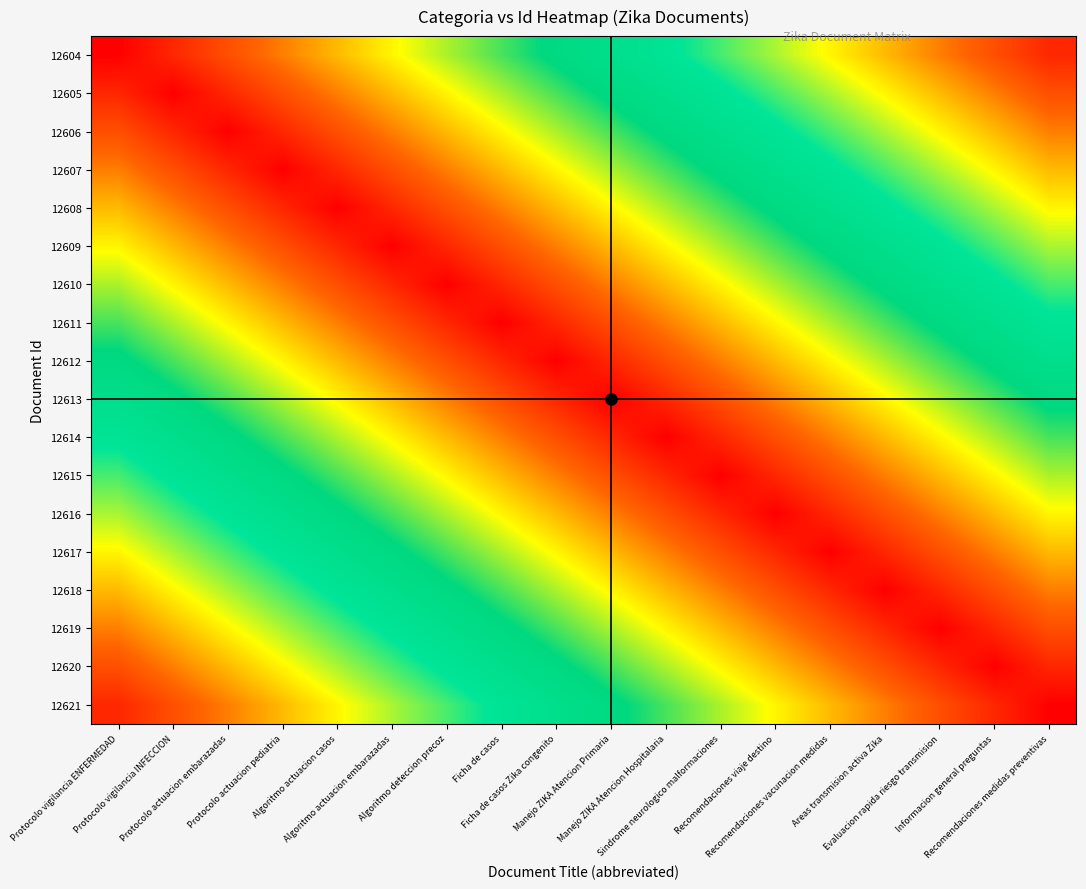

Reading left to right, list all the values displayed in this chart.

12604: Protocolo vigilancia ENFERMEDAD=1.0	Protocolo vigilancia INFECCION=0.9	Protocolo actuacion embarazadas=0.8	Protocolo actuacion pediatria=0.7	Algoritmo actuacion casos=0.6	Algoritmo actuacion embarazadas=0.4	Algoritmo deteccion precoz=0.3	Ficha de casos=0.2	Ficha de casos Zika congenito=0.1	Manejo ZIKA Atencion Primaria=0.0	Manejo ZIKA Atencion Hospitalaria=-0.1	Sindrome neurologico malformaciones=-0.2	Recomendaciones viaje destino=-0.3	Recomendaciones vacunacion medidas=-0.4	Areas transmision activa Zika=-0.6	Evaluacion rapida riesgo transmision=-0.7	Informacion general preguntas=-0.8	Recomendaciones medidas preventivas=-0.9
12605: Protocolo vigilancia ENFERMEDAD=0.9	Protocolo vigilancia INFECCION=1.0	Protocolo actuacion embarazadas=0.9	Protocolo actuacion pediatria=0.8	Algoritmo actuacion casos=0.7	Algoritmo actuacion embarazadas=0.6	Algoritmo deteccion precoz=0.4	Ficha de casos=0.3	Ficha de casos Zika congenito=0.2	Manejo ZIKA Atencion Primaria=0.1	Manejo ZIKA Atencion Hospitalaria=0.0	Sindrome neurologico malformaciones=-0.1	Recomendaciones viaje destino=-0.2	Recomendaciones vacunacion medidas=-0.3	Areas transmision activa Zika=-0.4	Evaluacion rapida riesgo transmision=-0.6	Informacion general preguntas=-0.7	Recomendaciones medidas preventivas=-0.8
12606: Protocolo vigilancia ENFERMEDAD=0.8	Protocolo vigilancia INFECCION=0.9	Protocolo actuacion embarazadas=1.0	Protocolo actuacion pediatria=0.9	Algoritmo actuacion casos=0.8	Algoritmo actuacion embarazadas=0.7	Algoritmo deteccion precoz=0.6	Ficha de casos=0.4	Ficha de casos Zika congenito=0.3	Manejo ZIKA Atencion Primaria=0.2	Manejo ZIKA Atencion Hospitalaria=0.1	Sindrome neurologico malformaciones=0.0	Recomendaciones viaje destino=-0.1	Recomendaciones vacunacion medidas=-0.2	Areas transmision activa Zika=-0.3	Evaluacion rapida riesgo transmision=-0.4	Informacion general preguntas=-0.6	Recomendaciones medidas preventivas=-0.7
12607: Protocolo vigilancia ENFERMEDAD=0.7	Protocolo vigilancia INFECCION=0.8	Protocolo actuacion embarazadas=0.9	Protocolo actuacion pediatria=1.0	Algoritmo actuacion casos=0.9	Algoritmo actuacion embarazadas=0.8	Algoritmo deteccion precoz=0.7	Ficha de casos=0.6	Ficha de casos Zika congenito=0.4	Manejo ZIKA Atencion Primaria=0.3	Manejo ZIKA Atencion Hospitalaria=0.2	Sindrome neurologico malformaciones=0.1	Recomendaciones viaje destino=0.0	Recomendaciones vacunacion medidas=-0.1	Areas transmision activa Zika=-0.2	Evaluacion rapida riesgo transmision=-0.3	Informacion general preguntas=-0.4	Recomendaciones medidas preventivas=-0.6
12608: Protocolo vigilancia ENFERMEDAD=0.6	Protocolo vigilancia INFECCION=0.7	Protocolo actuacion embarazadas=0.8	Protocolo actuacion pediatria=0.9	Algoritmo actuacion casos=1.0	Algoritmo actuacion embarazadas=0.9	Algoritmo deteccion precoz=0.8	Ficha de casos=0.7	Ficha de casos Zika congenito=0.6	Manejo ZIKA Atencion Primaria=0.4	Manejo ZIKA Atencion Hospitalaria=0.3	Sindrome neurologico malformaciones=0.2	Recomendaciones viaje destino=0.1	Recomendaciones vacunacion medidas=0.0	Areas transmision activa Zika=-0.1	Evaluacion rapida riesgo transmision=-0.2	Informacion general preguntas=-0.3	Recomendaciones medidas preventivas=-0.4
12609: Protocolo vigilancia ENFERMEDAD=0.4	Protocolo vigilancia INFECCION=0.6	Protocolo actuacion embarazadas=0.7	Protocolo actuacion pediatria=0.8	Algoritmo actuacion casos=0.9	Algoritmo actuacion embarazadas=1.0	Algoritmo deteccion precoz=0.9	Ficha de casos=0.8	Ficha de casos Zika congenito=0.7	Manejo ZIKA Atencion Primaria=0.6	Manejo ZIKA Atencion Hospitalaria=0.4	Sindrome neurologico malformaciones=0.3	Recomendaciones viaje destino=0.2	Recomendaciones vacunacion medidas=0.1	Areas transmision activa Zika=0.0	Evaluacion rapida riesgo transmision=-0.1	Informacion general preguntas=-0.2	Recomendaciones medidas preventivas=-0.3
12610: Protocolo vigilancia ENFERMEDAD=0.3	Protocolo vigilancia INFECCION=0.4	Protocolo actuacion embarazadas=0.6	Protocolo actuacion pediatria=0.7	Algoritmo actuacion casos=0.8	Algoritmo actuacion embarazadas=0.9	Algoritmo deteccion precoz=1.0	Ficha de casos=0.9	Ficha de casos Zika congenito=0.8	Manejo ZIKA Atencion Primaria=0.7	Manejo ZIKA Atencion Hospitalaria=0.6	Sindrome neurologico malformaciones=0.4	Recomendaciones viaje destino=0.3	Recomendaciones vacunacion medidas=0.2	Areas transmision activa Zika=0.1	Evaluacion rapida riesgo transmision=0.0	Informacion general preguntas=-0.1	Recomendaciones medidas preventivas=-0.2
12611: Protocolo vigilancia ENFERMEDAD=0.2	Protocolo vigilancia INFECCION=0.3	Protocolo actuacion embarazadas=0.4	Protocolo actuacion pediatria=0.6	Algoritmo actuacion casos=0.7	Algoritmo actuacion embarazadas=0.8	Algoritmo deteccion precoz=0.9	Ficha de casos=1.0	Ficha de casos Zika congenito=0.9	Manejo ZIKA Atencion Primaria=0.8	Manejo ZIKA Atencion Hospitalaria=0.7	Sindrome neurologico malformaciones=0.6	Recomendaciones viaje destino=0.4	Recomendaciones vacunacion medidas=0.3	Areas transmision activa Zika=0.2	Evaluacion rapida riesgo transmision=0.1	Informacion general preguntas=0.0	Recomendaciones medidas preventivas=-0.1
12612: Protocolo vigilancia ENFERMEDAD=0.1	Protocolo vigilancia INFECCION=0.2	Protocolo actuacion embarazadas=0.3	Protocolo actuacion pediatria=0.4	Algoritmo actuacion casos=0.6	Algoritmo actuacion embarazadas=0.7	Algoritmo deteccion precoz=0.8	Ficha de casos=0.9	Ficha de casos Zika congenito=1.0	Manejo ZIKA Atencion Primaria=0.9	Manejo ZIKA Atencion Hospitalaria=0.8	Sindrome neurologico malformaciones=0.7	Recomendaciones viaje destino=0.6	Recomendaciones vacunacion medidas=0.4	Areas transmision activa Zika=0.3	Evaluacion rapida riesgo transmision=0.2	Informacion general preguntas=0.1	Recomendaciones medidas preventivas=0.0
12613: Protocolo vigilancia ENFERMEDAD=0.0	Protocolo vigilancia INFECCION=0.1	Protocolo actuacion embarazadas=0.2	Protocolo actuacion pediatria=0.3	Algoritmo actuacion casos=0.4	Algoritmo actuacion embarazadas=0.6	Algoritmo deteccion precoz=0.7	Ficha de casos=0.8	Ficha de casos Zika congenito=0.9	Manejo ZIKA Atencion Primaria=1.0	Manejo ZIKA Atencion Hospitalaria=0.9	Sindrome neurologico malformaciones=0.8	Recomendaciones viaje destino=0.7	Recomendaciones vacunacion medidas=0.6	Areas transmision activa Zika=0.4	Evaluacion rapida riesgo transmision=0.3	Informacion general preguntas=0.2	Recomendaciones medidas preventivas=0.1
12614: Protocolo vigilancia ENFERMEDAD=-0.1	Protocolo vigilancia INFECCION=0.0	Protocolo actuacion embarazadas=0.1	Protocolo actuacion pediatria=0.2	Algoritmo actuacion casos=0.3	Algoritmo actuacion embarazadas=0.4	Algoritmo deteccion precoz=0.6	Ficha de casos=0.7	Ficha de casos Zika congenito=0.8	Manejo ZIKA Atencion Primaria=0.9	Manejo ZIKA Atencion Hospitalaria=1.0	Sindrome neurologico malformaciones=0.9	Recomendaciones viaje destino=0.8	Recomendaciones vacunacion medidas=0.7	Areas transmision activa Zika=0.6	Evaluacion rapida riesgo transmision=0.4	Informacion general preguntas=0.3	Recomendaciones medidas preventivas=0.2
12615: Protocolo vigilancia ENFERMEDAD=-0.2	Protocolo vigilancia INFECCION=-0.1	Protocolo actuacion embarazadas=0.0	Protocolo actuacion pediatria=0.1	Algoritmo actuacion casos=0.2	Algoritmo actuacion embarazadas=0.3	Algoritmo deteccion precoz=0.4	Ficha de casos=0.6	Ficha de casos Zika congenito=0.7	Manejo ZIKA Atencion Primaria=0.8	Manejo ZIKA Atencion Hospitalaria=0.9	Sindrome neurologico malformaciones=1.0	Recomendaciones viaje destino=0.9	Recomendaciones vacunacion medidas=0.8	Areas transmision activa Zika=0.7	Evaluacion rapida riesgo transmision=0.6	Informacion general preguntas=0.4	Recomendaciones medidas preventivas=0.3
12616: Protocolo vigilancia ENFERMEDAD=-0.3	Protocolo vigilancia INFECCION=-0.2	Protocolo actuacion embarazadas=-0.1	Protocolo actuacion pediatria=0.0	Algoritmo actuacion casos=0.1	Algoritmo actuacion embarazadas=0.2	Algoritmo deteccion precoz=0.3	Ficha de casos=0.4	Ficha de casos Zika congenito=0.6	Manejo ZIKA Atencion Primaria=0.7	Manejo ZIKA Atencion Hospitalaria=0.8	Sindrome neurologico malformaciones=0.9	Recomendaciones viaje destino=1.0	Recomendaciones vacunacion medidas=0.9	Areas transmision activa Zika=0.8	Evaluacion rapida riesgo transmision=0.7	Informacion general preguntas=0.6	Recomendaciones medidas preventivas=0.4
12617: Protocolo vigilancia ENFERMEDAD=-0.4	Protocolo vigilancia INFECCION=-0.3	Protocolo actuacion embarazadas=-0.2	Protocolo actuacion pediatria=-0.1	Algoritmo actuacion casos=0.0	Algoritmo actuacion embarazadas=0.1	Algoritmo deteccion precoz=0.2	Ficha de casos=0.3	Ficha de casos Zika congenito=0.4	Manejo ZIKA Atencion Primaria=0.6	Manejo ZIKA Atencion Hospitalaria=0.7	Sindrome neurologico malformaciones=0.8	Recomendaciones viaje destino=0.9	Recomendaciones vacunacion medidas=1.0	Areas transmision activa Zika=0.9	Evaluacion rapida riesgo transmision=0.8	Informacion general preguntas=0.7	Recomendaciones medidas preventivas=0.6
12618: Protocolo vigilancia ENFERMEDAD=-0.6	Protocolo vigilancia INFECCION=-0.4	Protocolo actuacion embarazadas=-0.3	Protocolo actuacion pediatria=-0.2	Algoritmo actuacion casos=-0.1	Algoritmo actuacion embarazadas=0.0	Algoritmo deteccion precoz=0.1	Ficha de casos=0.2	Ficha de casos Zika congenito=0.3	Manejo ZIKA Atencion Primaria=0.4	Manejo ZIKA Atencion Hospitalaria=0.6	Sindrome neurologico malformaciones=0.7	Recomendaciones viaje destino=0.8	Recomendaciones vacunacion medidas=0.9	Areas transmision activa Zika=1.0	Evaluacion rapida riesgo transmision=0.9	Informacion general preguntas=0.8	Recomendaciones medidas preventivas=0.7
12619: Protocolo vigilancia ENFERMEDAD=-0.7	Protocolo vigilancia INFECCION=-0.6	Protocolo actuacion embarazadas=-0.4	Protocolo actuacion pediatria=-0.3	Algoritmo actuacion casos=-0.2	Algoritmo actuacion embarazadas=-0.1	Algoritmo deteccion precoz=0.0	Ficha de casos=0.1	Ficha de casos Zika congenito=0.2	Manejo ZIKA Atencion Primaria=0.3	Manejo ZIKA Atencion Hospitalaria=0.4	Sindrome neurologico malformaciones=0.6	Recomendaciones viaje destino=0.7	Recomendaciones vacunacion medidas=0.8	Areas transmision activa Zika=0.9	Evaluacion rapida riesgo transmision=1.0	Informacion general preguntas=0.9	Recomendaciones medidas preventivas=0.8
12620: Protocolo vigilancia ENFERMEDAD=-0.8	Protocolo vigilancia INFECCION=-0.7	Protocolo actuacion embarazadas=-0.6	Protocolo actuacion pediatria=-0.4	Algoritmo actuacion casos=-0.3	Algoritmo actuacion embarazadas=-0.2	Algoritmo deteccion precoz=-0.1	Ficha de casos=0.0	Ficha de casos Zika congenito=0.1	Manejo ZIKA Atencion Primaria=0.2	Manejo ZIKA Atencion Hospitalaria=0.3	Sindrome neurologico malformaciones=0.4	Recomendaciones viaje destino=0.6	Recomendaciones vacunacion medidas=0.7	Areas transmision activa Zika=0.8	Evaluacion rapida riesgo transmision=0.9	Informacion general preguntas=1.0	Recomendaciones medidas preventivas=0.9
12621: Protocolo vigilancia ENFERMEDAD=-0.9	Protocolo vigilancia INFECCION=-0.8	Protocolo actuacion embarazadas=-0.7	Protocolo actuacion pediatria=-0.6	Algoritmo actuacion casos=-0.4	Algoritmo actuacion embarazadas=-0.3	Algoritmo deteccion precoz=-0.2	Ficha de casos=-0.1	Ficha de casos Zika congenito=0.0	Manejo ZIKA Atencion Primaria=0.1	Manejo ZIKA Atencion Hospitalaria=0.2	Sindrome neurologico malformaciones=0.3	Recomendaciones viaje destino=0.4	Recomendaciones vacunacion medidas=0.6	Areas transmision activa Zika=0.7	Evaluacion rapida riesgo transmision=0.8	Informacion general preguntas=0.9	Recomendaciones medidas preventivas=1.0